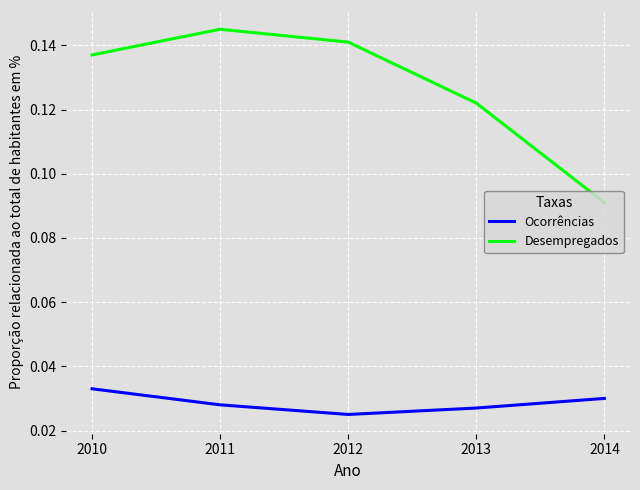

At which label does Desempregados reach its peak?

2011